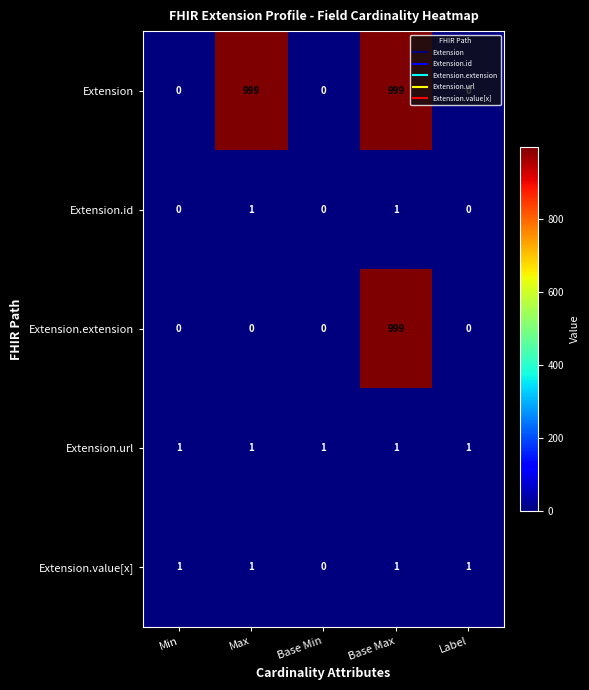

Is the value of Extension.url at Min greater than the value of Extension at Label?

Yes